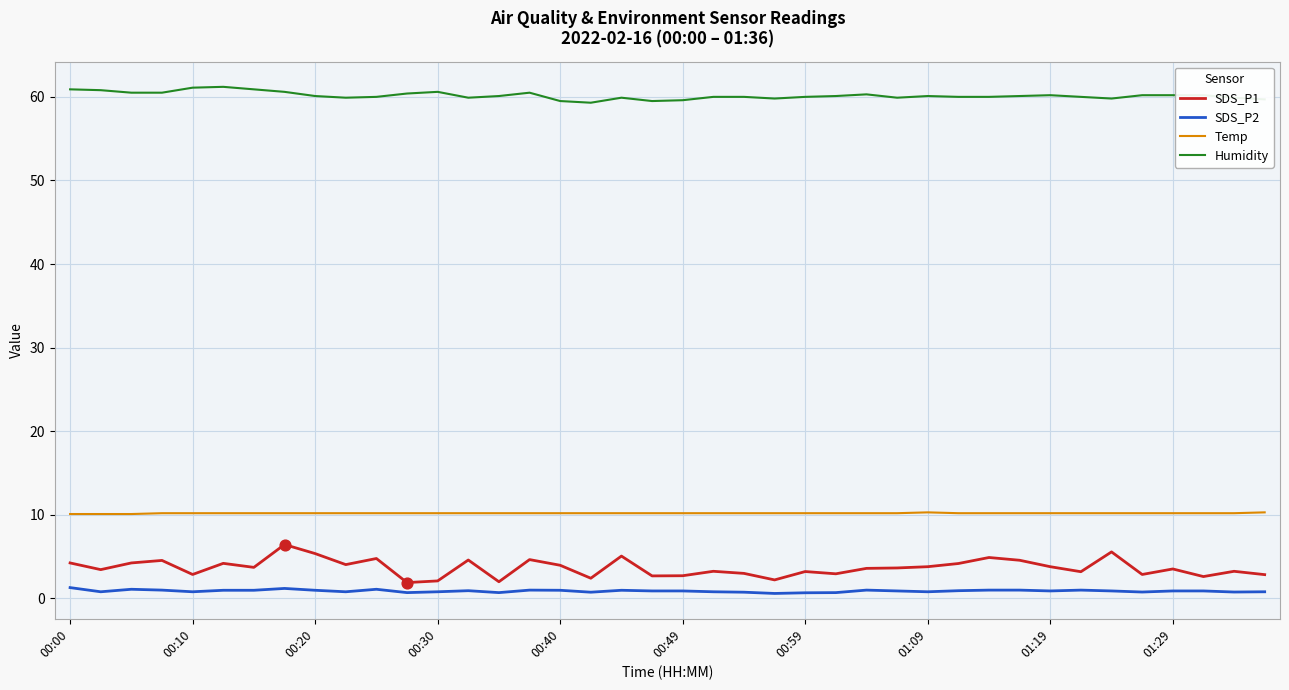

Which series has the largest total across all categories?

Humidity